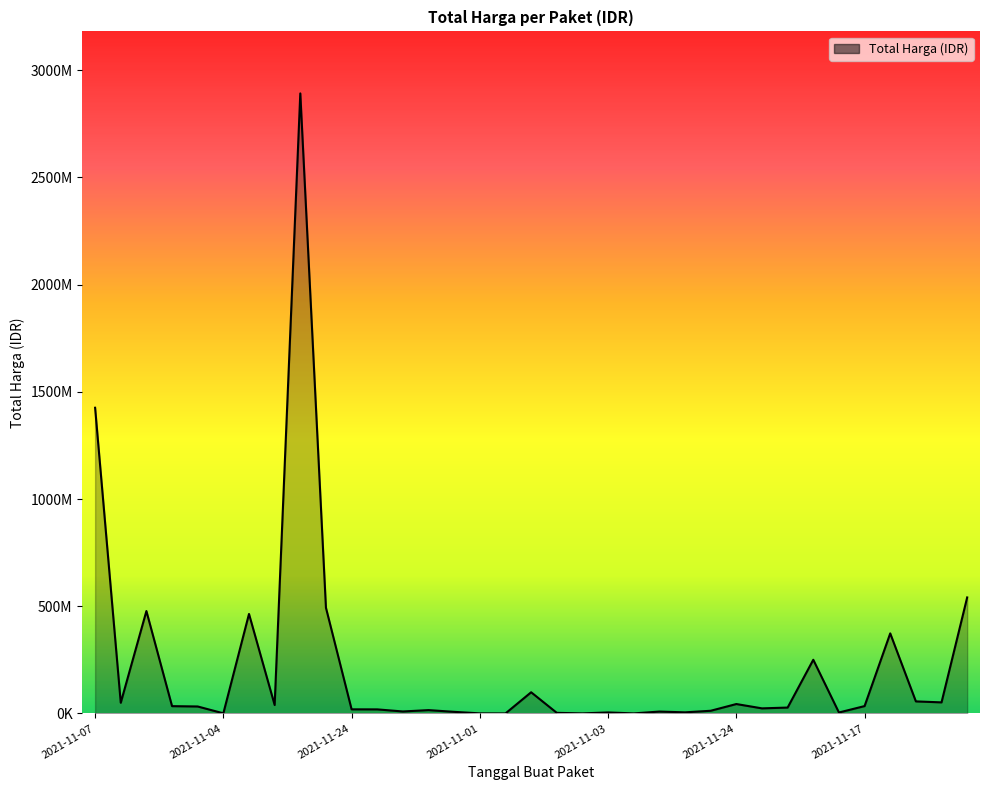

What is the label of the 24th point from the left?

2021-11-03